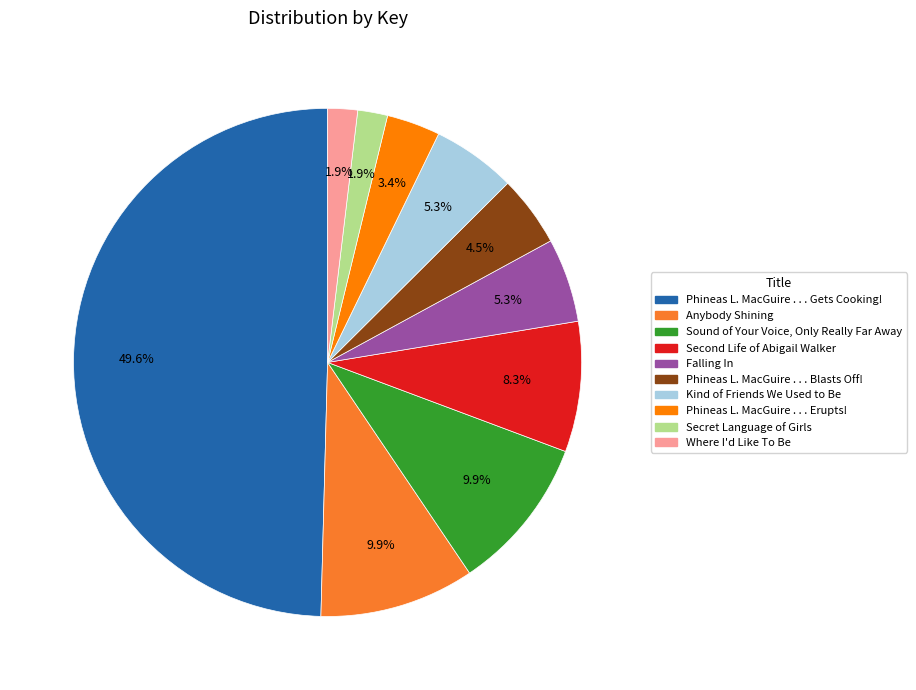

What percentage is the Falling In slice, to the nearest percent?

5%